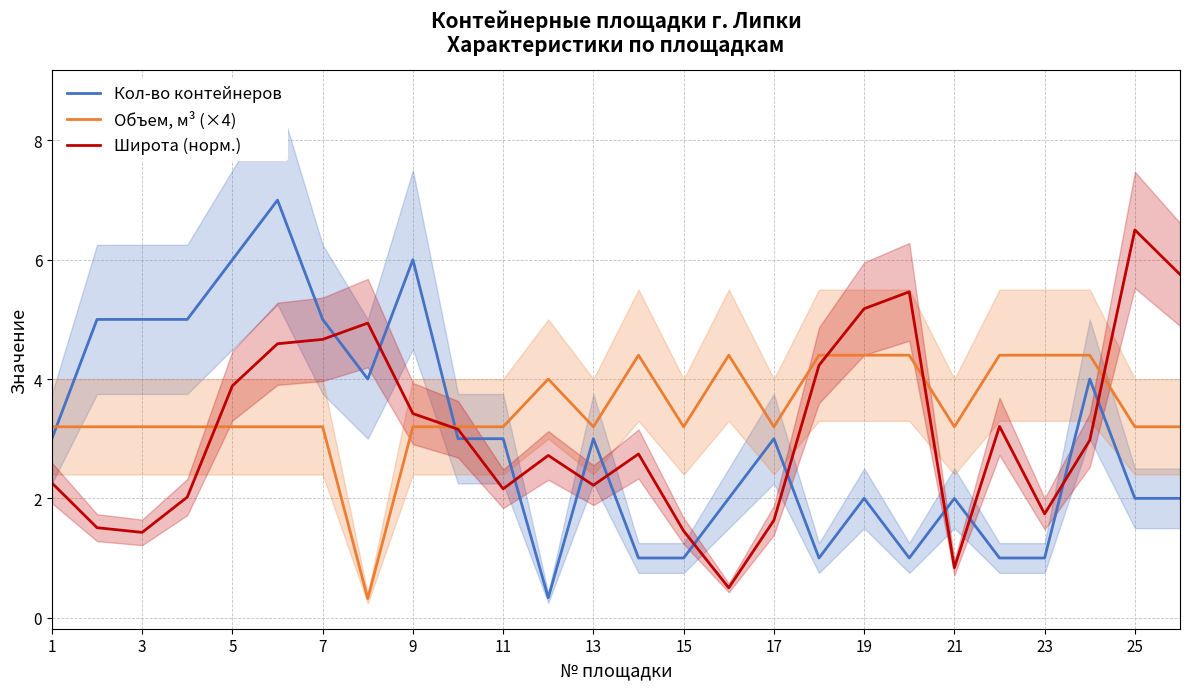

True or false: Объем, м³ (×4) and Кол-во контейнеров intersect in this chart.

True